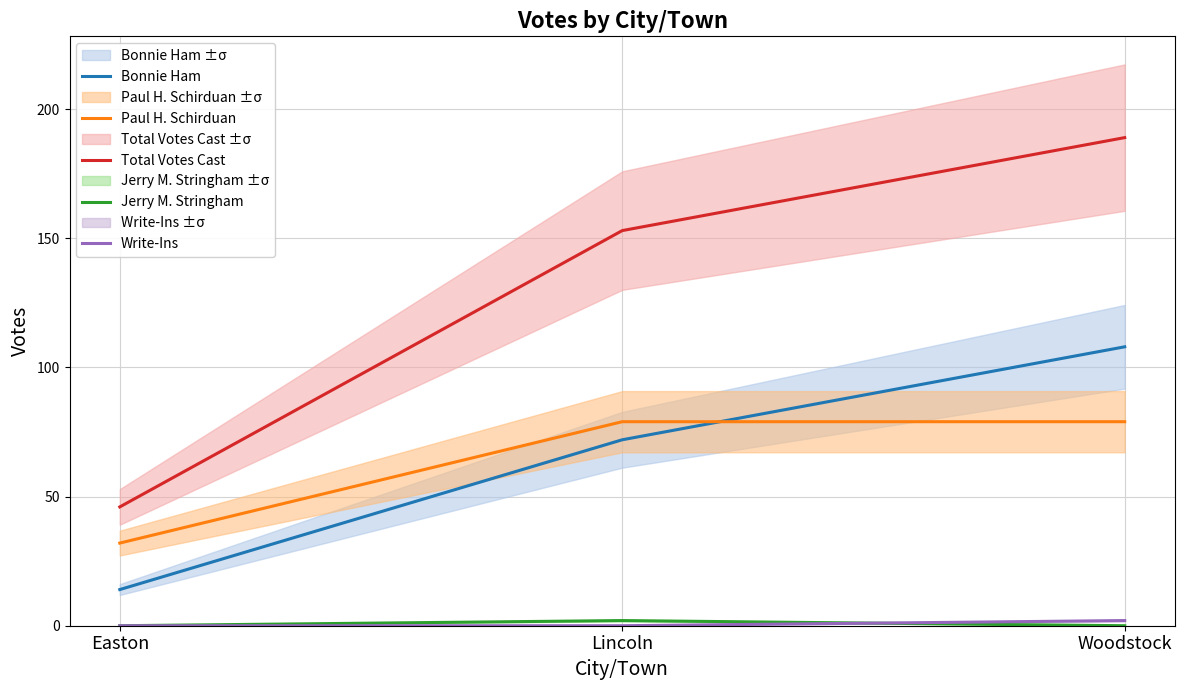

Does the chart have visible grid lines?

Yes